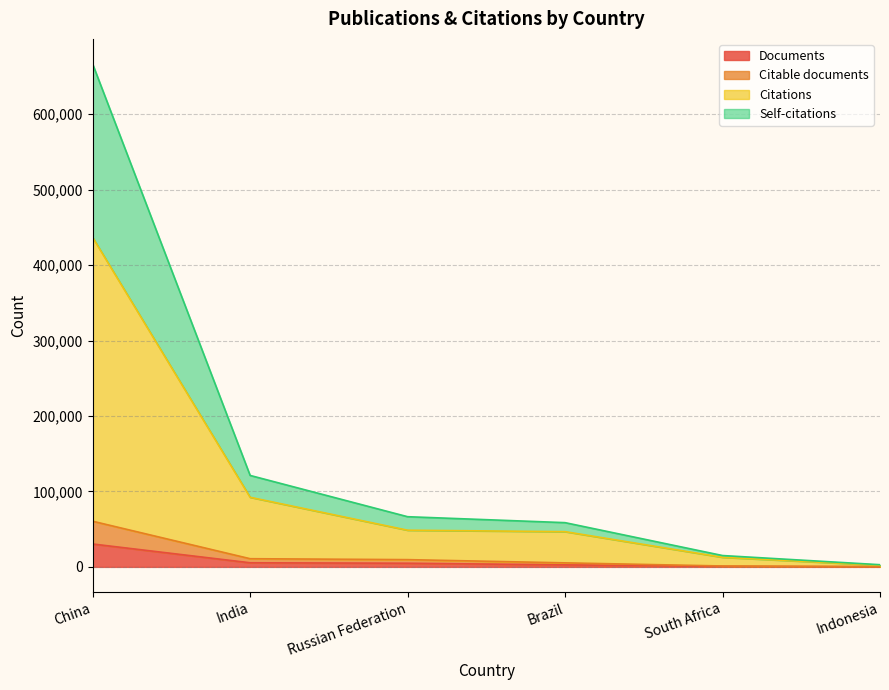

Is the value of Documents at Brazil greater than the value of Self-citations at Indonesia?

No